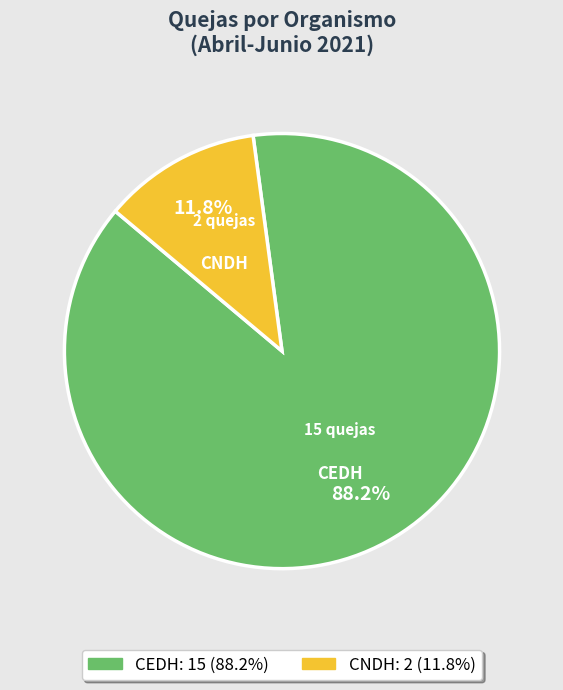

Which category has the smallest portion of the pie?

CNDH